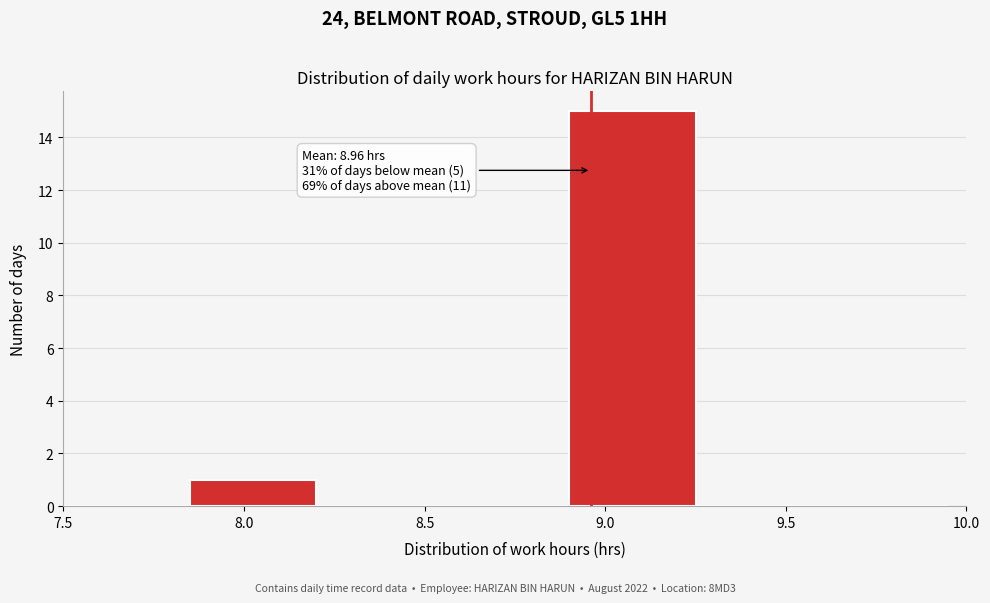

Which range on the x-axis has the tallest bar?

8.90 to 9.25